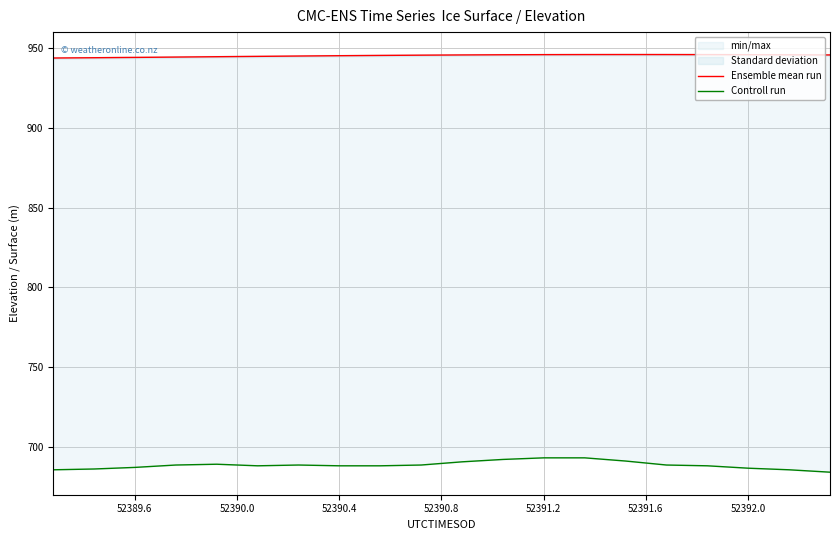

What is the value of the Ensemble mean run point at the 8th from the left?

945.2